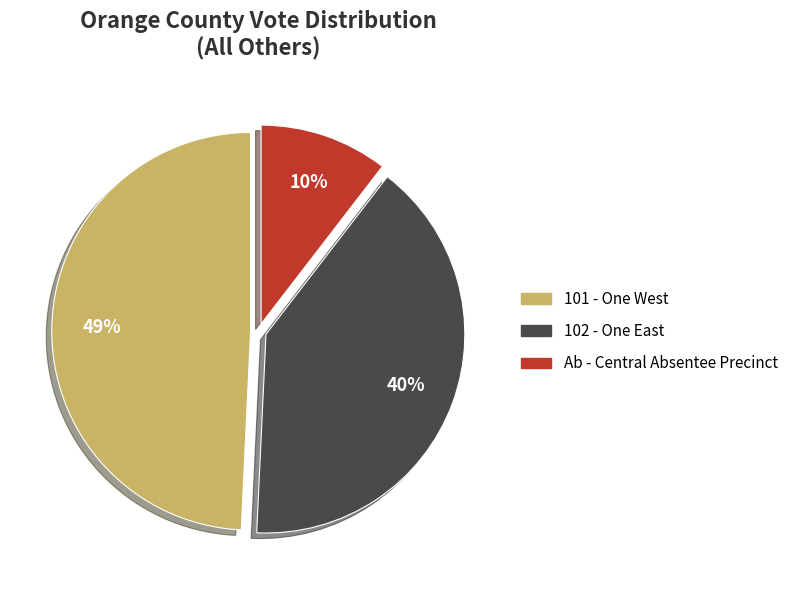

To the nearest percent, what is the average slice percentage?

33%